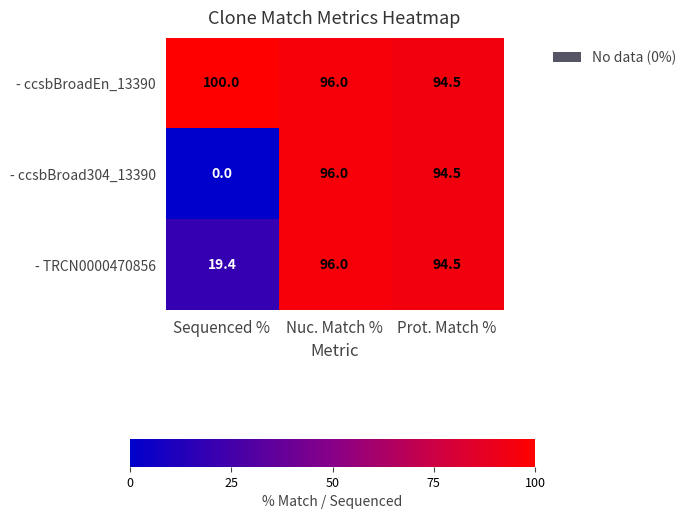

What is the sum of the - ccsbBroadEn_13390 values at Prot. Match % and Sequenced %?

194.5